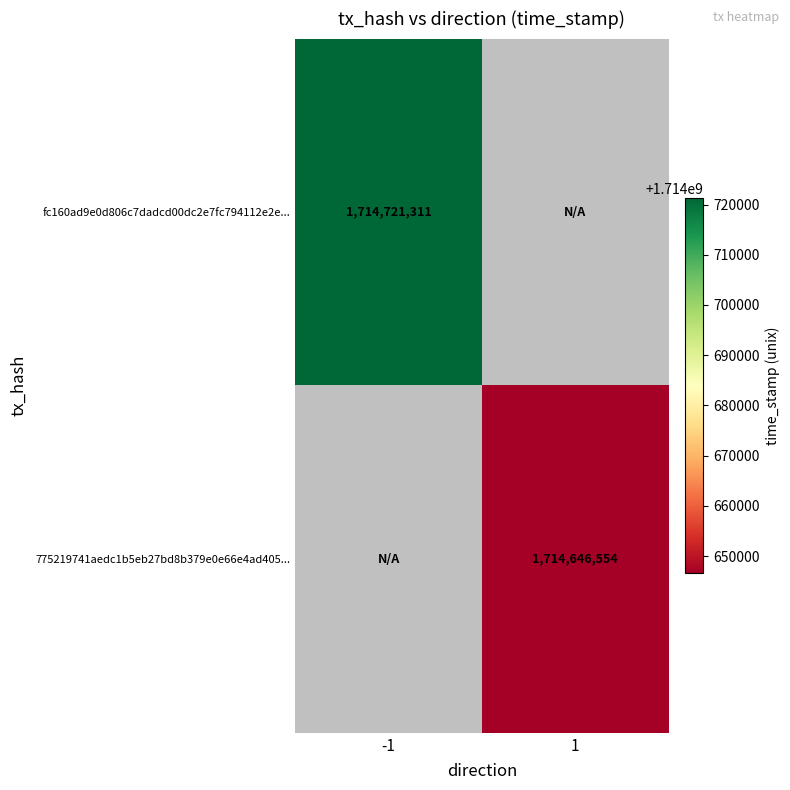

The value of fc160ad9e0d806c7dadcd00dc2e7fc794112e2e... at -1 is 2994010270. True or false?

False